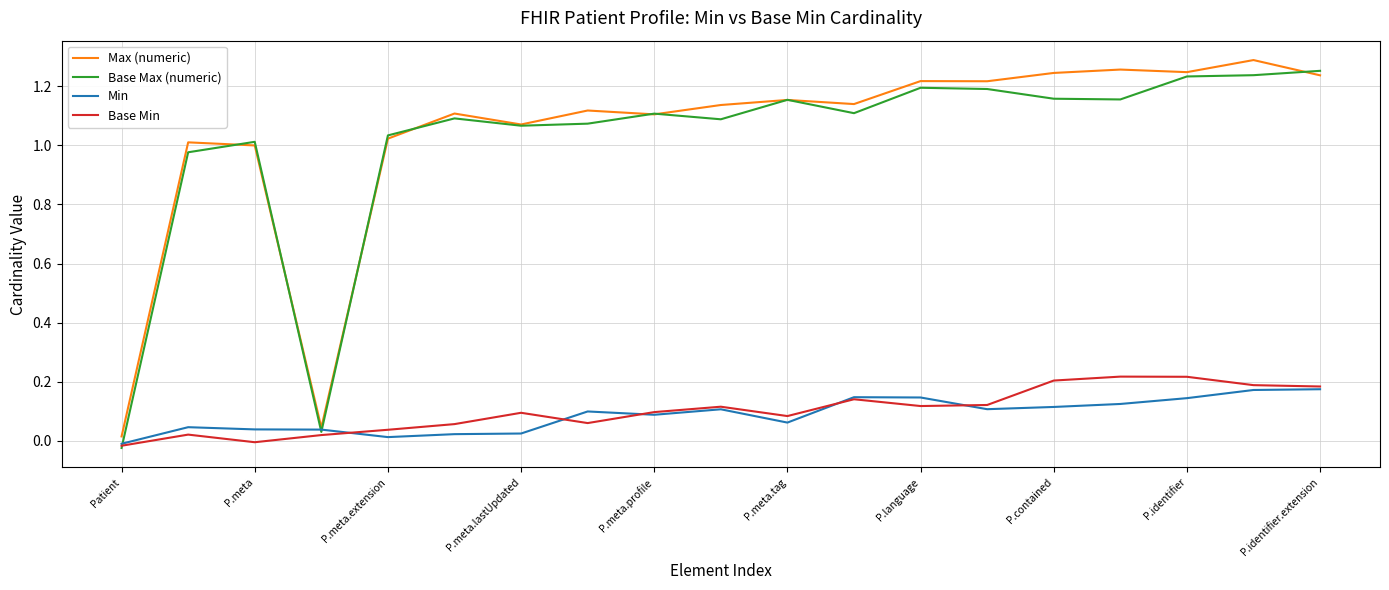

Does the chart display data point markers on the line(s)?

No